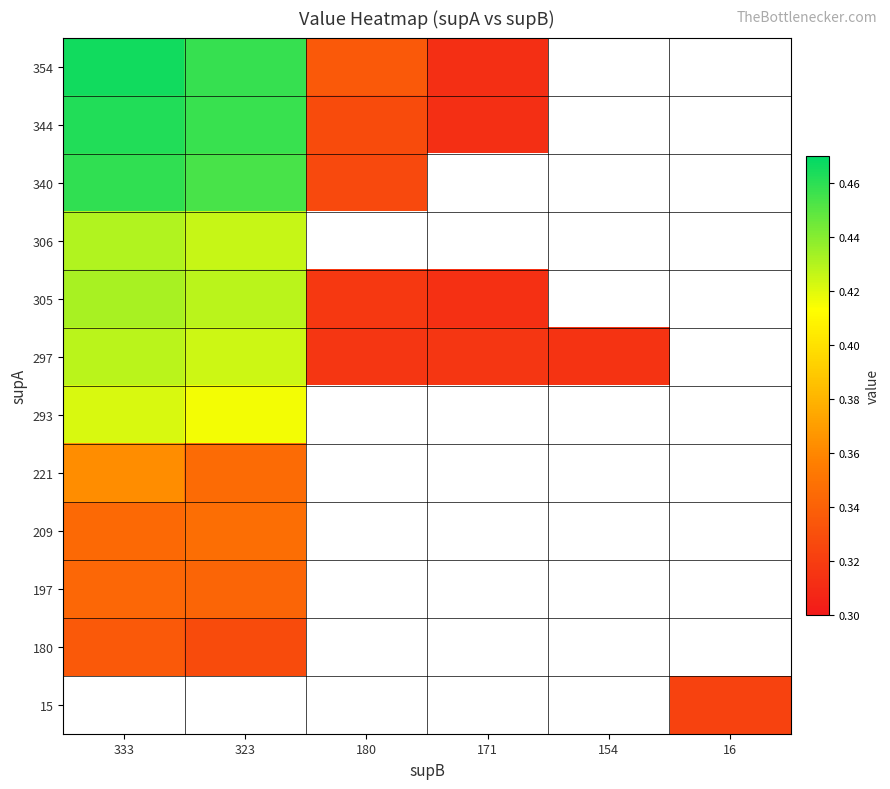

What is the difference between the 340 values at 333 and 180?

0.1